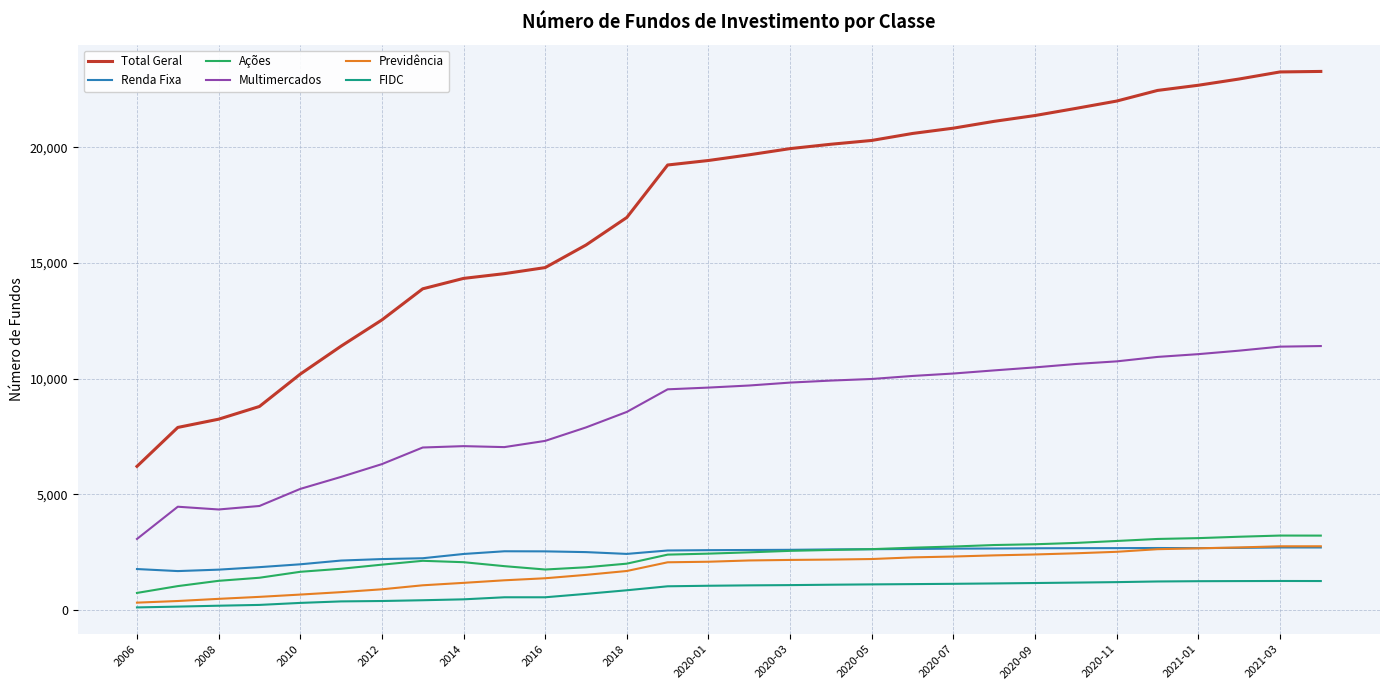

Which series has the largest total across all categories?

Total Geral